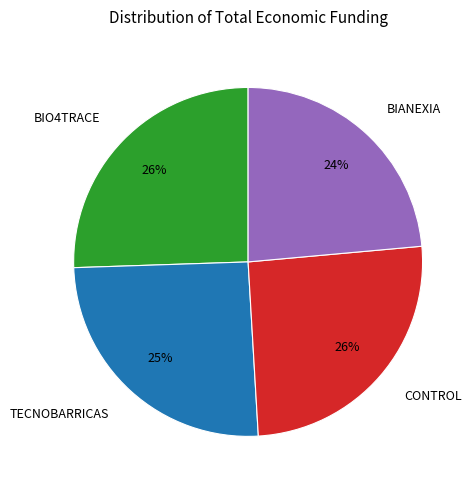

To the nearest percent, what is the difference between the largest and smallest slice percentages?

2%